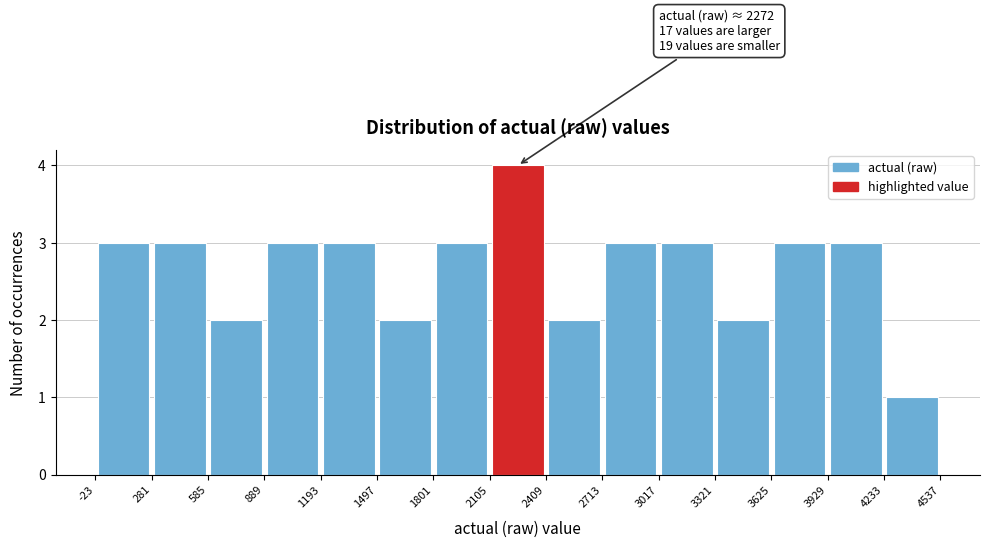

Which range on the x-axis has the tallest bar?

2105 to 2409